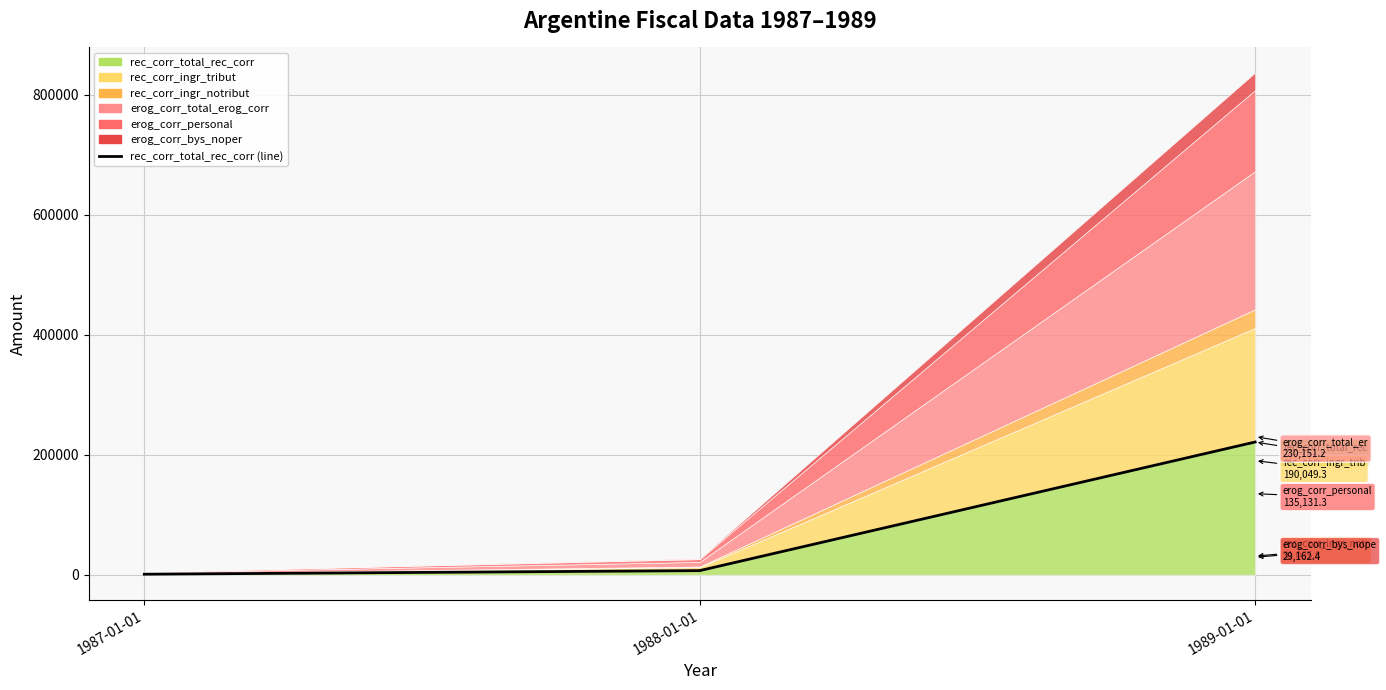

Reading left to right, transcribe all the data shown in this chart.

1987-01-01=886.7	1988-01-01=6847.9	1989-01-01=221115.1